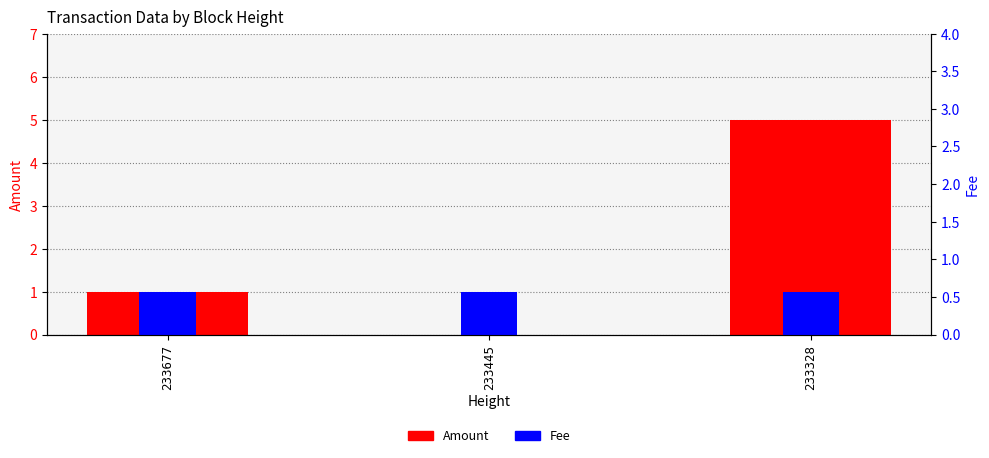

Reading right to left, transcribe all the data shown in this chart.

Amount: 5	0	1
Fee: 1	1	1